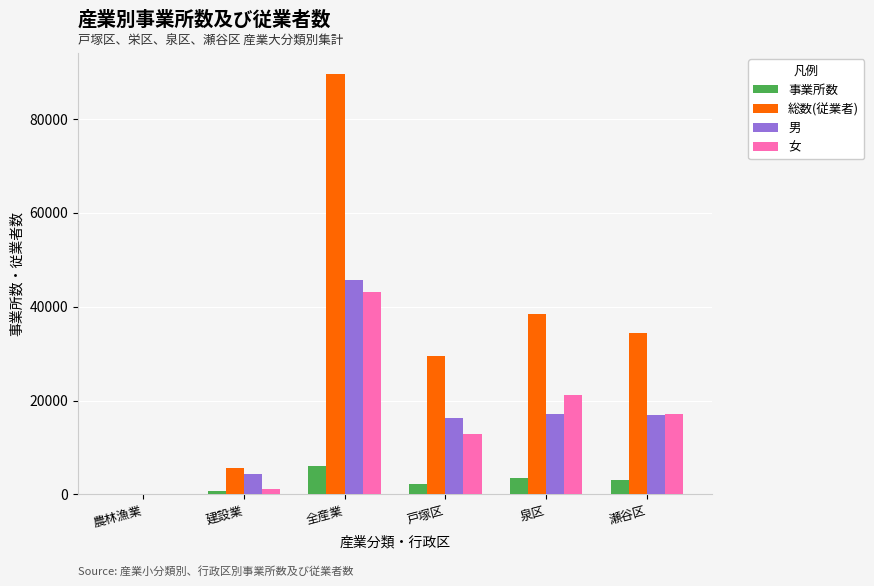

How many categories are shown in the chart?

6